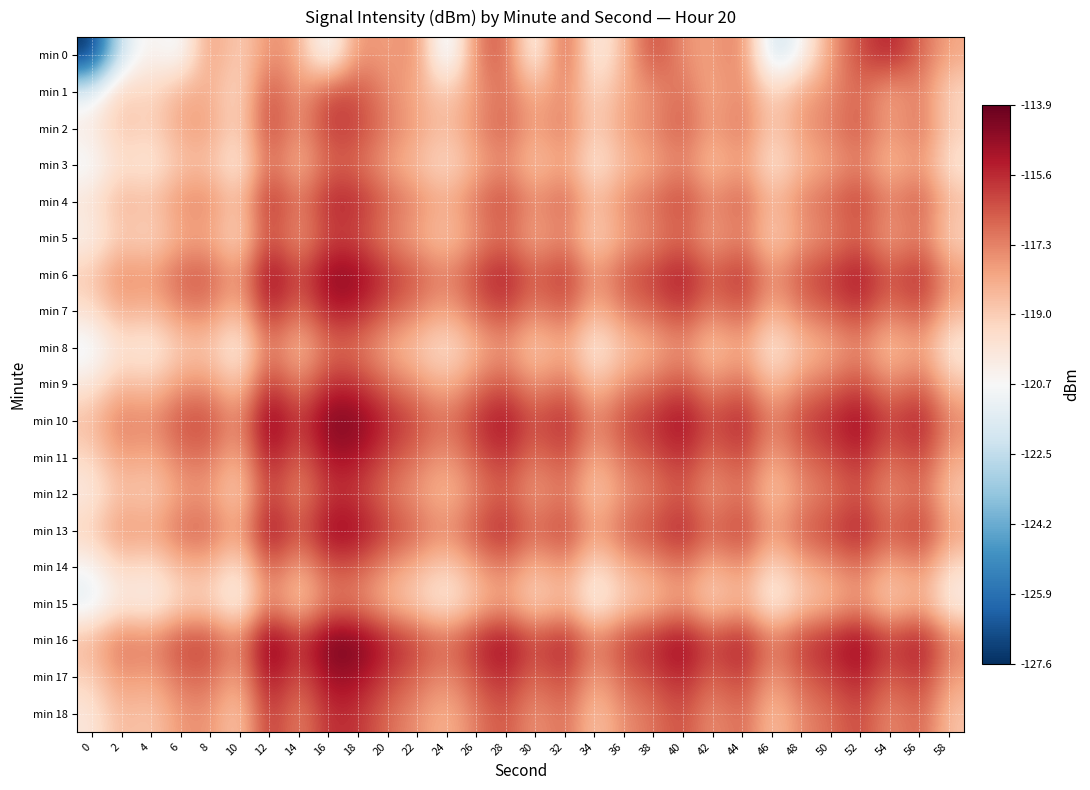

At which category does the chart reach its peak across all series?

12